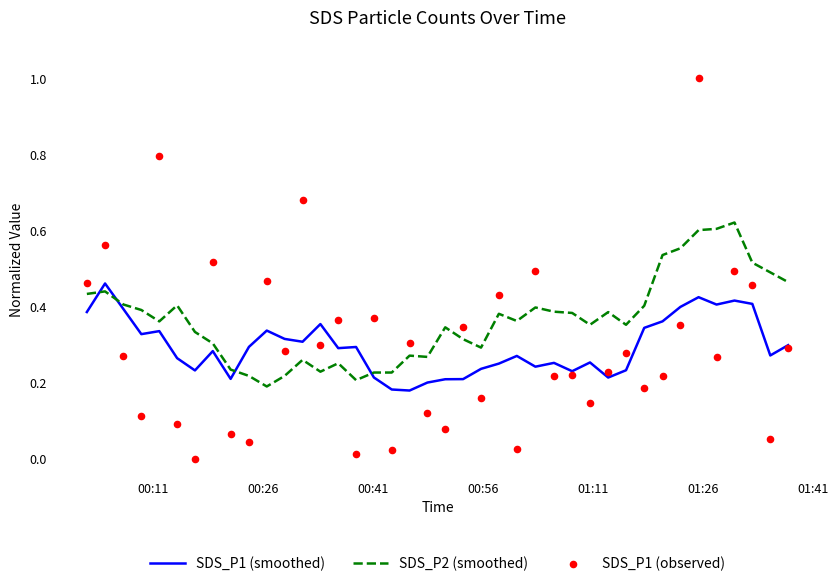

Which series has the largest total across all categories?

SDS_P2 (smoothed)